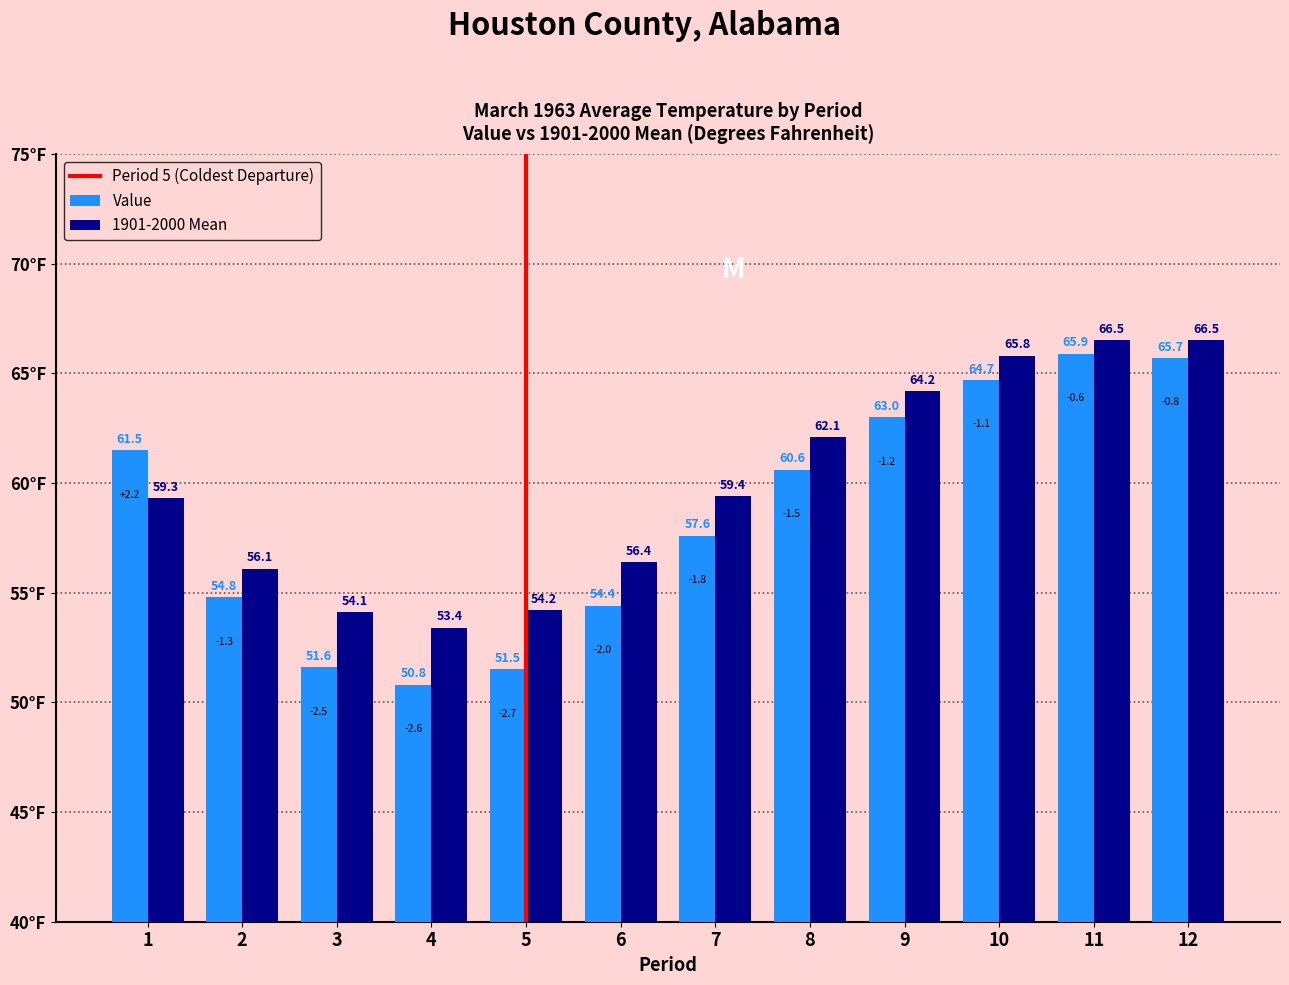

The value of Value at 6 is 95.6. True or false?

False